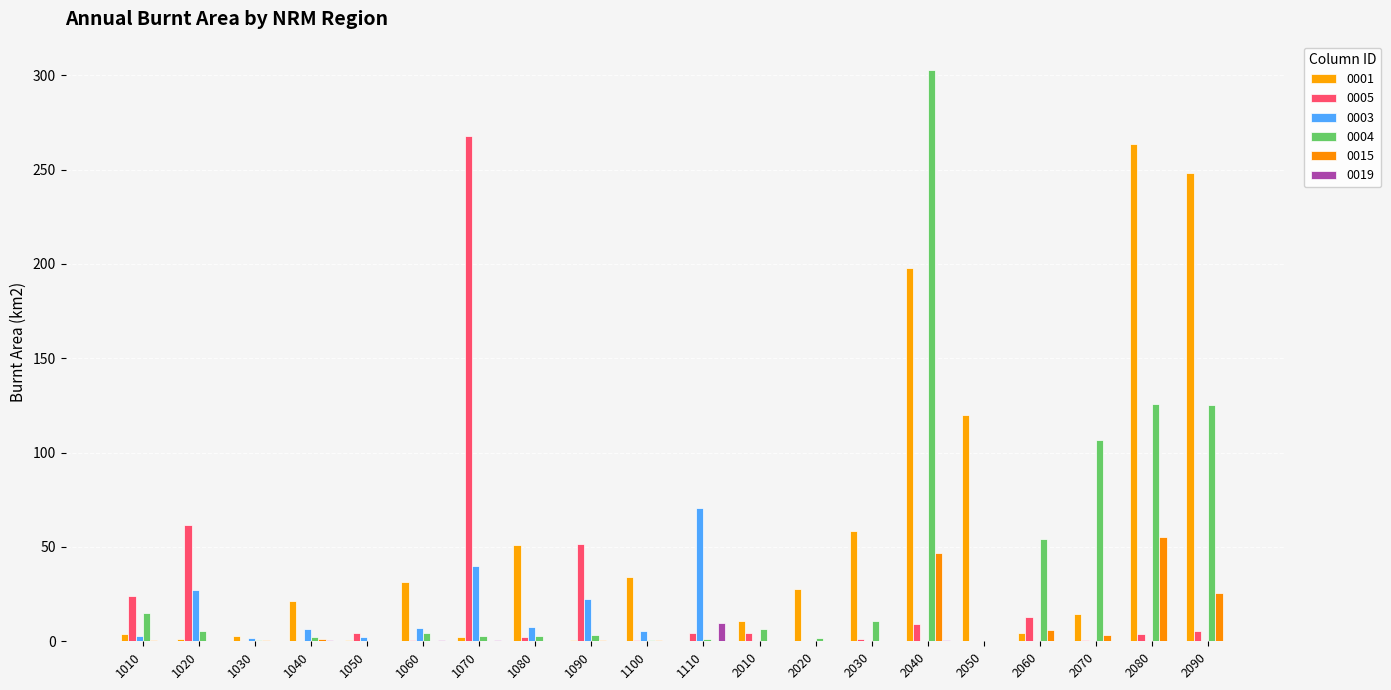

Is the value of 0003 at 2090 greater than the value of 0001 at 2020?

No